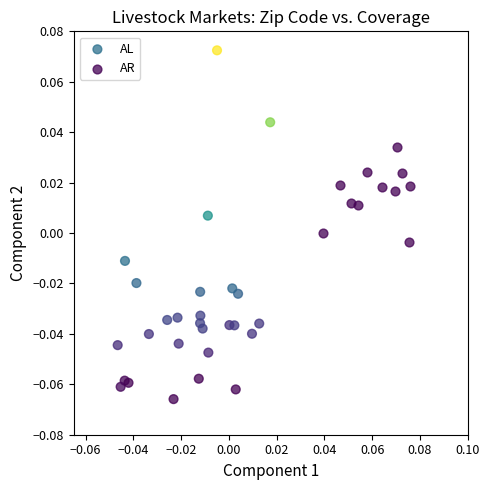

Which series reaches the maximum Y coordinate?

AL